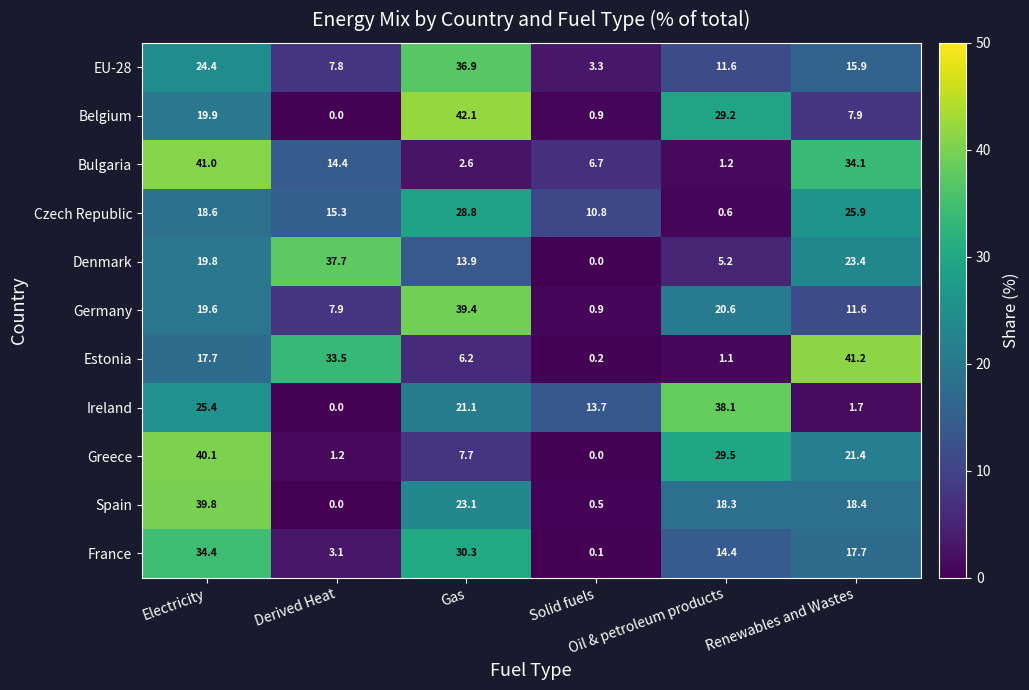

Which series has the largest total across all categories?

Spain